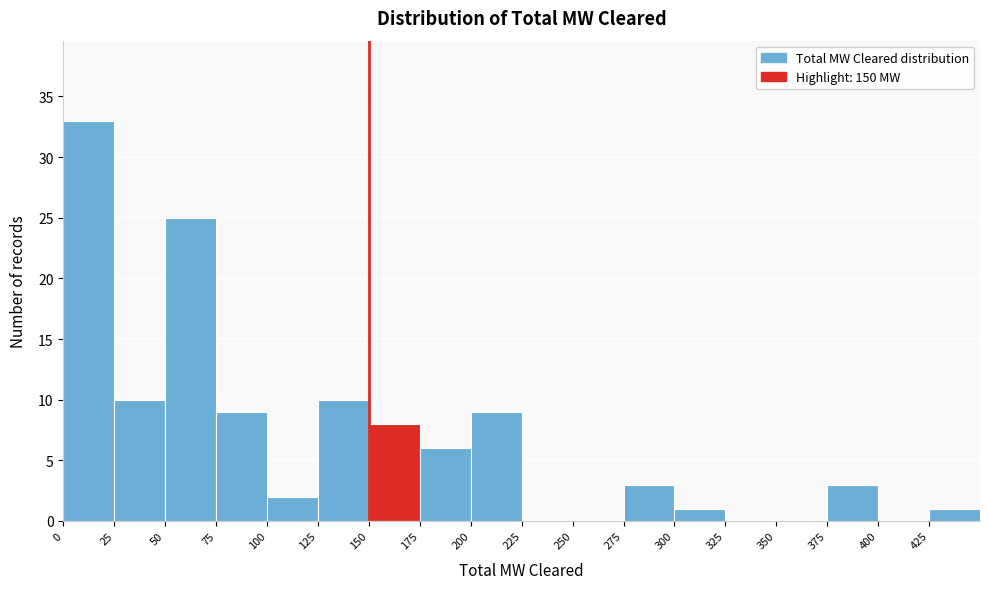

Reading left to right, transcribe this chart: for each bar, give the range it covers on the x-axis and its height. The values are not printed on the chart, so give them approximately, as read against the axis.

0 to 25: 33
25 to 50: 10
50 to 75: 25
75 to 100: 9
100 to 125: 2
125 to 150: 10
150 to 175: 8
175 to 200: 6
200 to 225: 9
225 to 250: 0
250 to 275: 0
275 to 300: 3
300 to 325: 1
325 to 350: 0
350 to 375: 0
375 to 400: 3
400 to 425: 0
425 to 450: 1